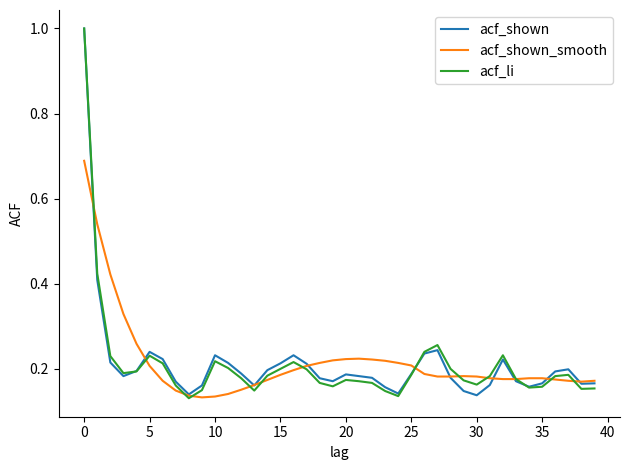

What is the maximum value for acf_li?

1.0